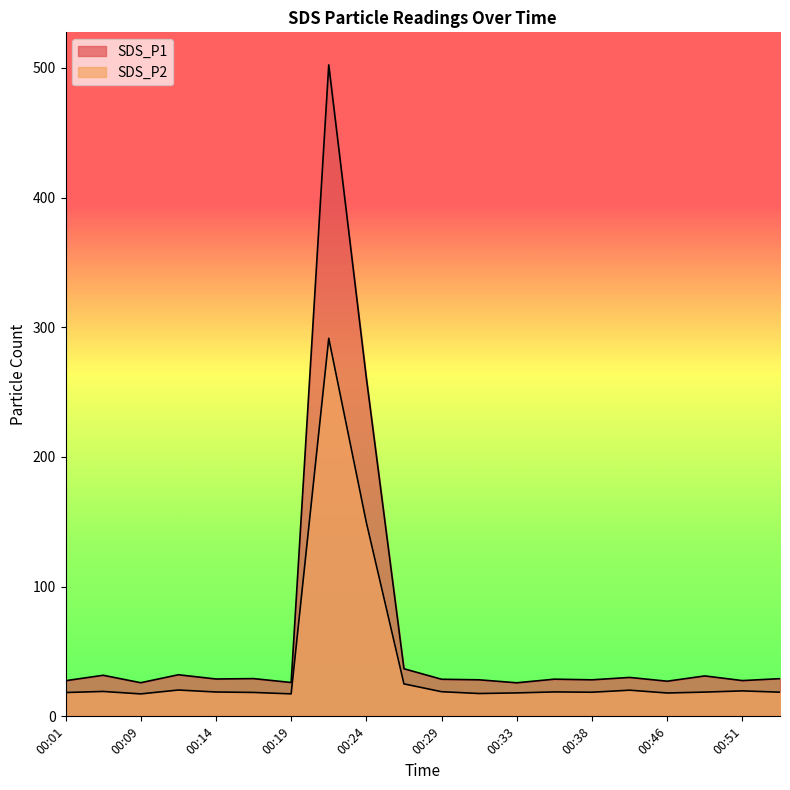

Rank the series by their maximum value, from highest to lowest.

SDS_P1, SDS_P2